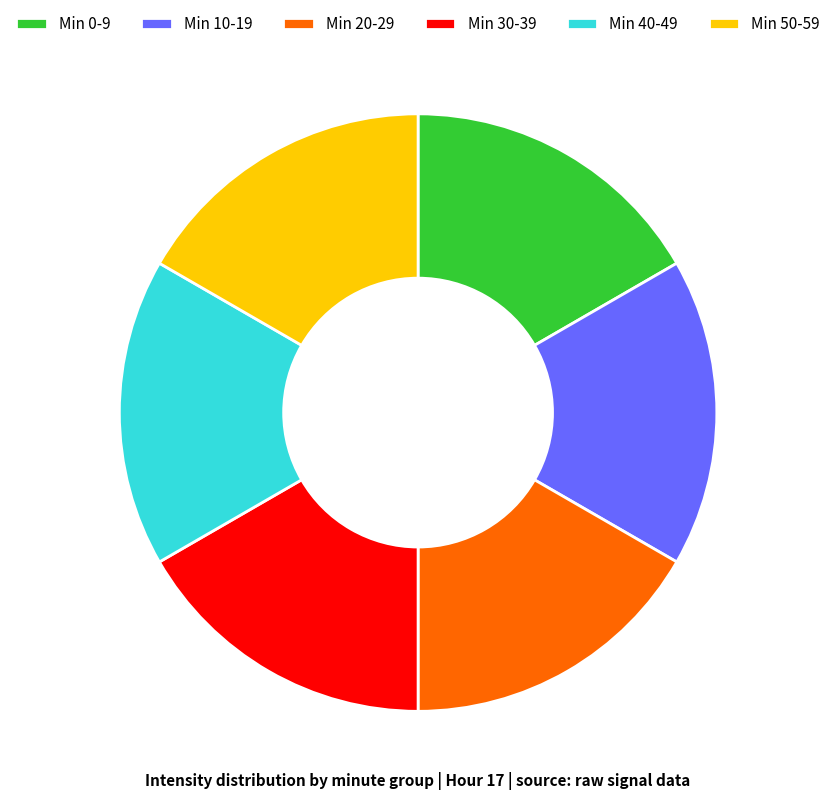

Does Min 50-59 represent more than half of the total?

No